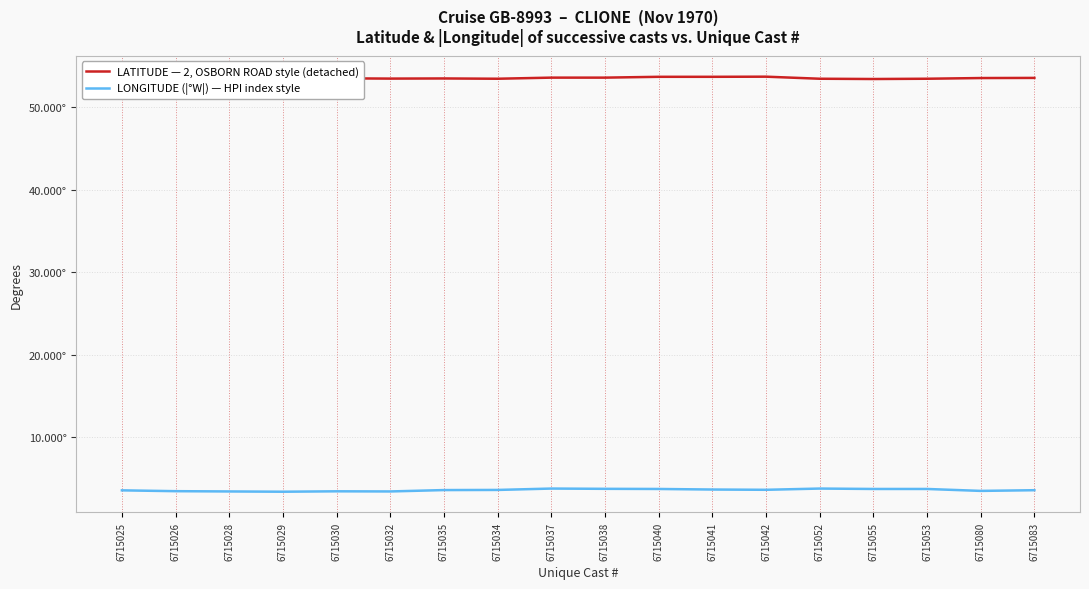

The LONGITUDE (|°W|) — HPI index style series shows 2.0 at 6715034. True or false?

False